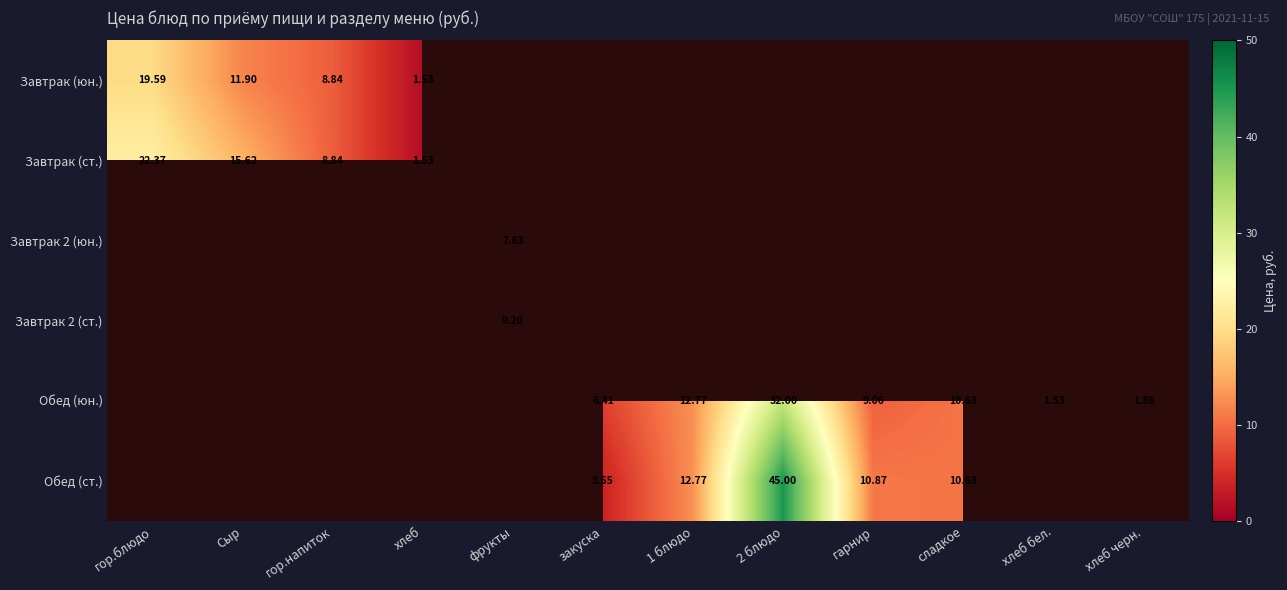

List the series in order of their peak value, highest first.

Завтрак (ст.), Завтрак 2 (юн.), Завтрак 2 (ст.), Обед (юн.), Обед (ст.), Завтрак (юн.)